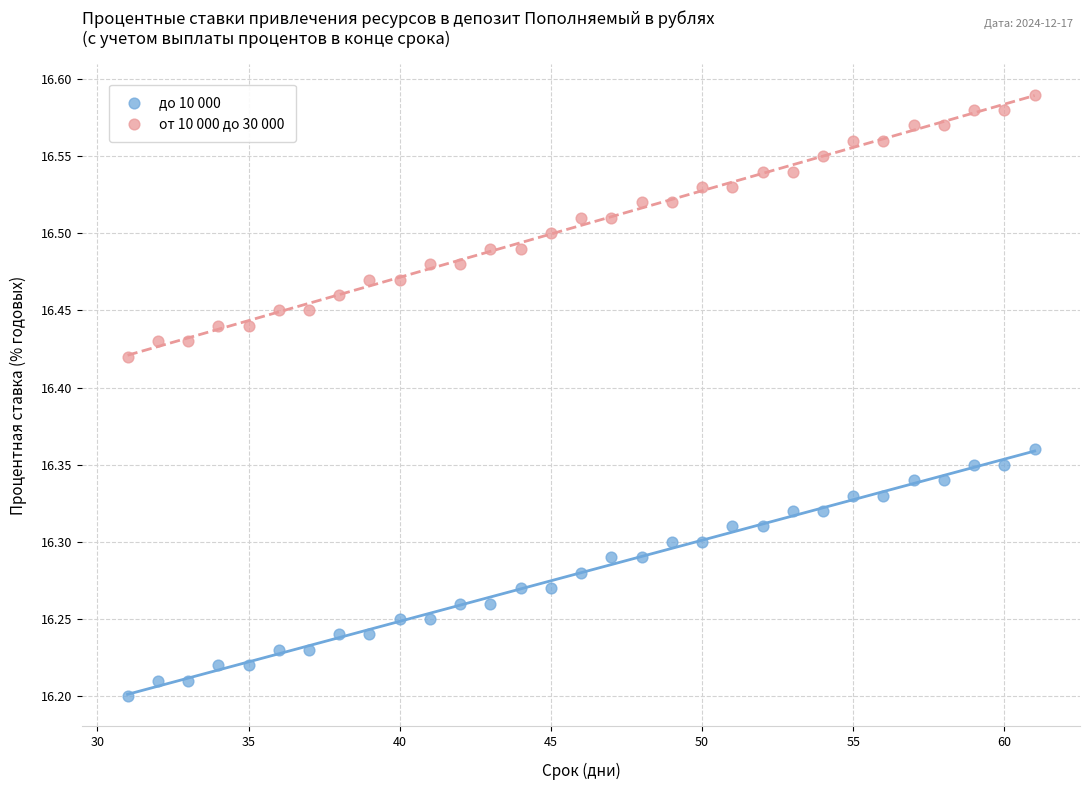

Which series contains the lowest Y value?

до 10 000